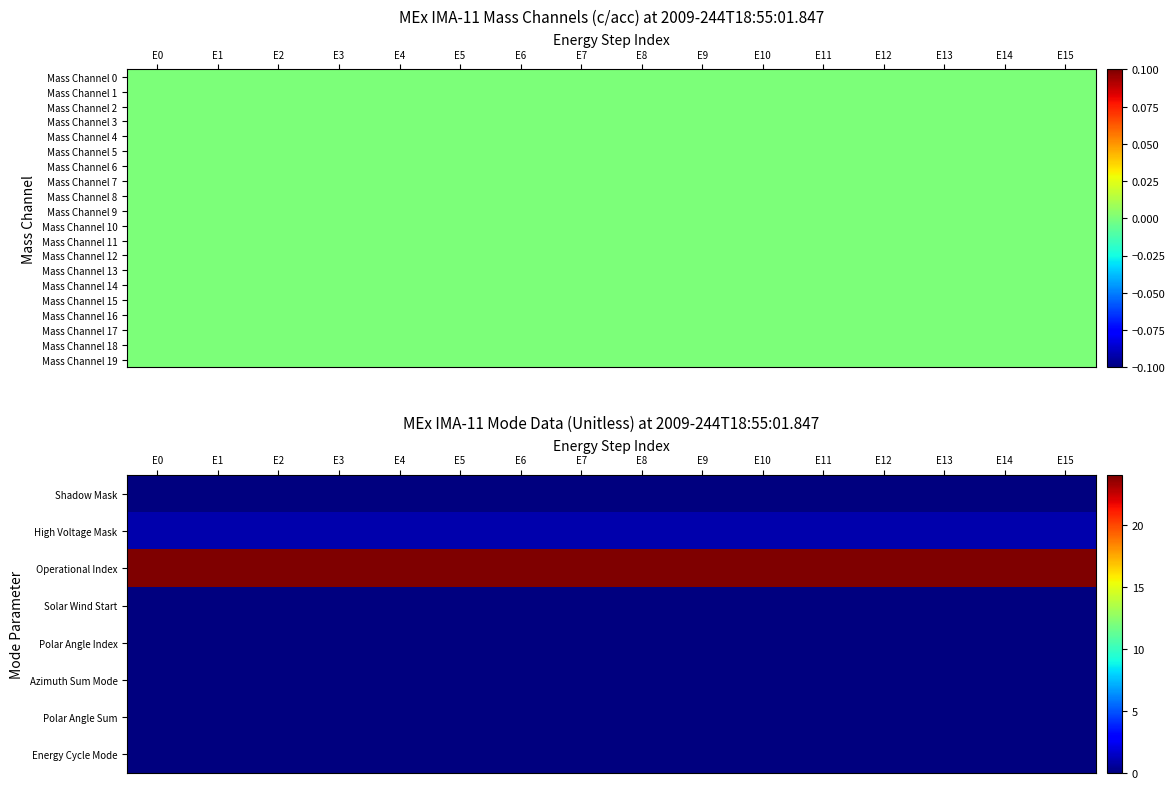

At which category is the sum across all series the highest?

E0